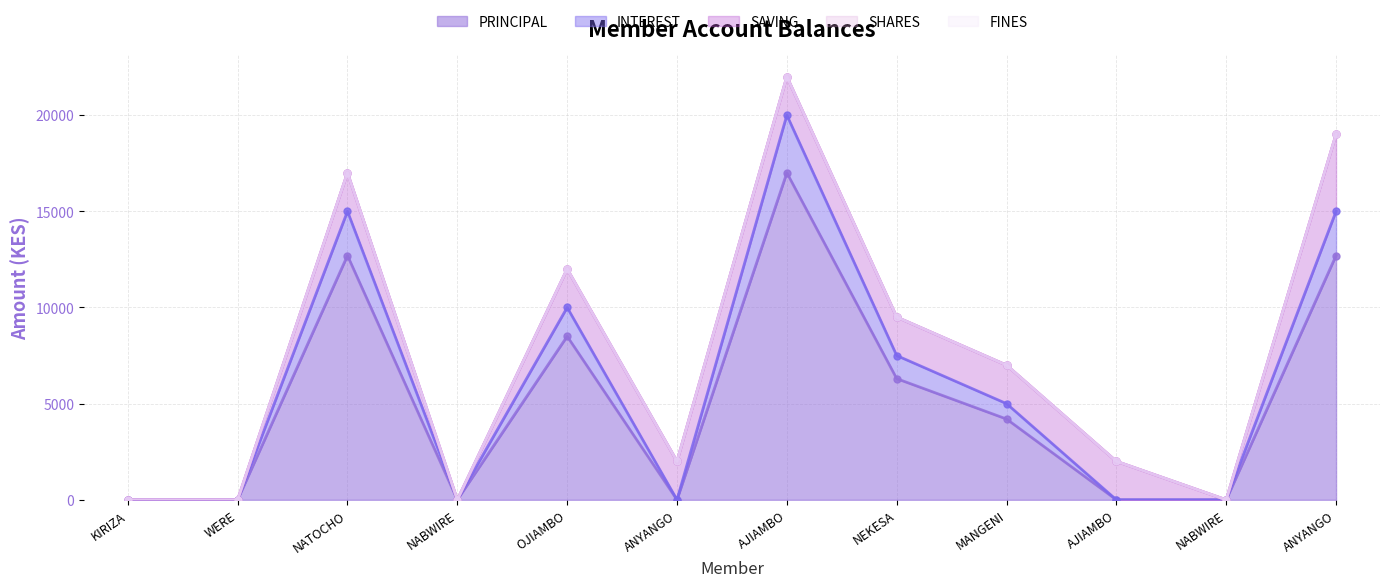

True or false: PRINCIPAL has more than 1 interior local peaks.

True